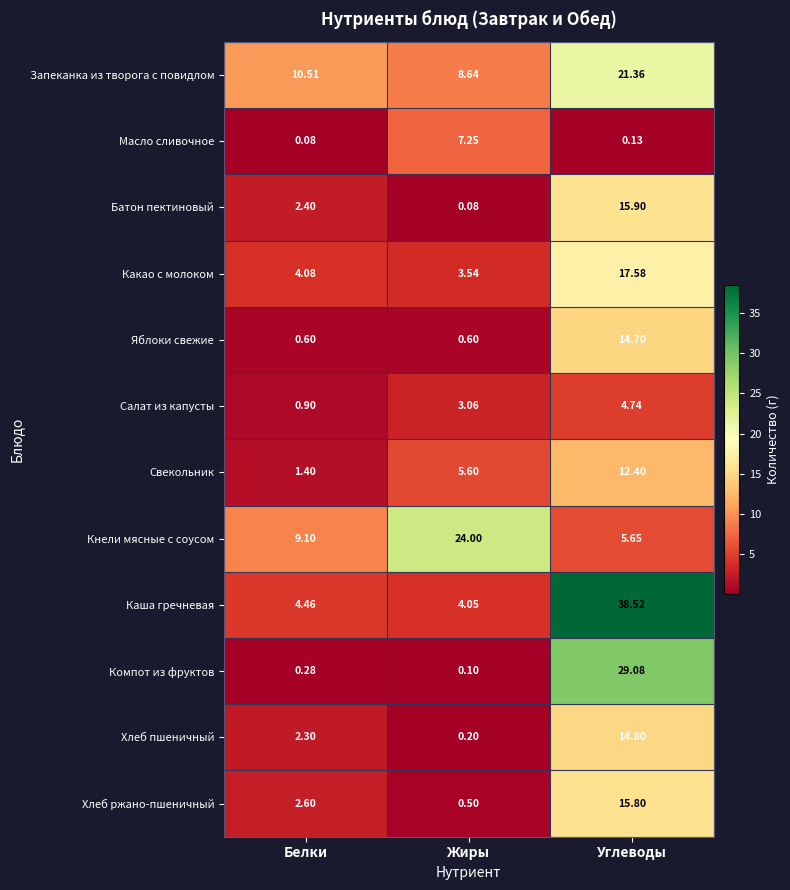

Which series has the widest spread of values?

Каша гречневая